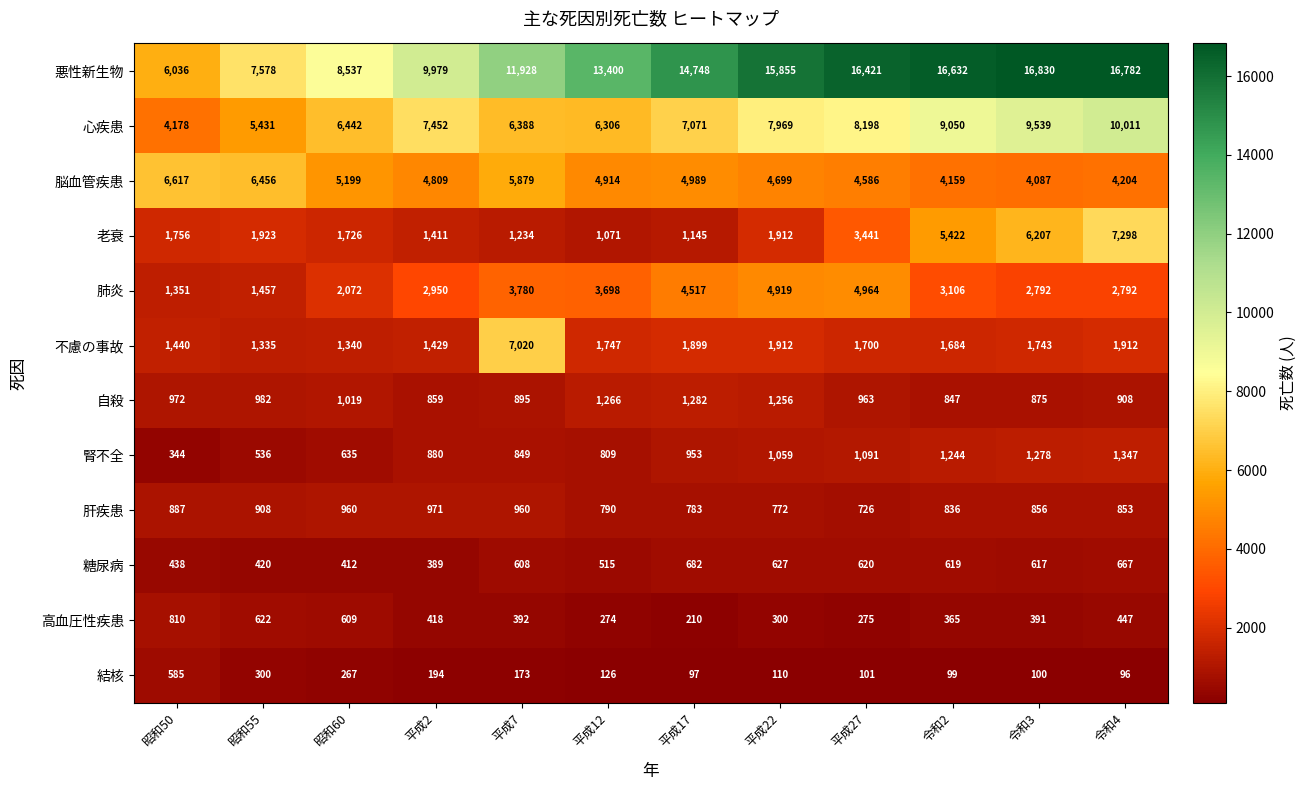

How many values in the 結核 series are below 126?

6